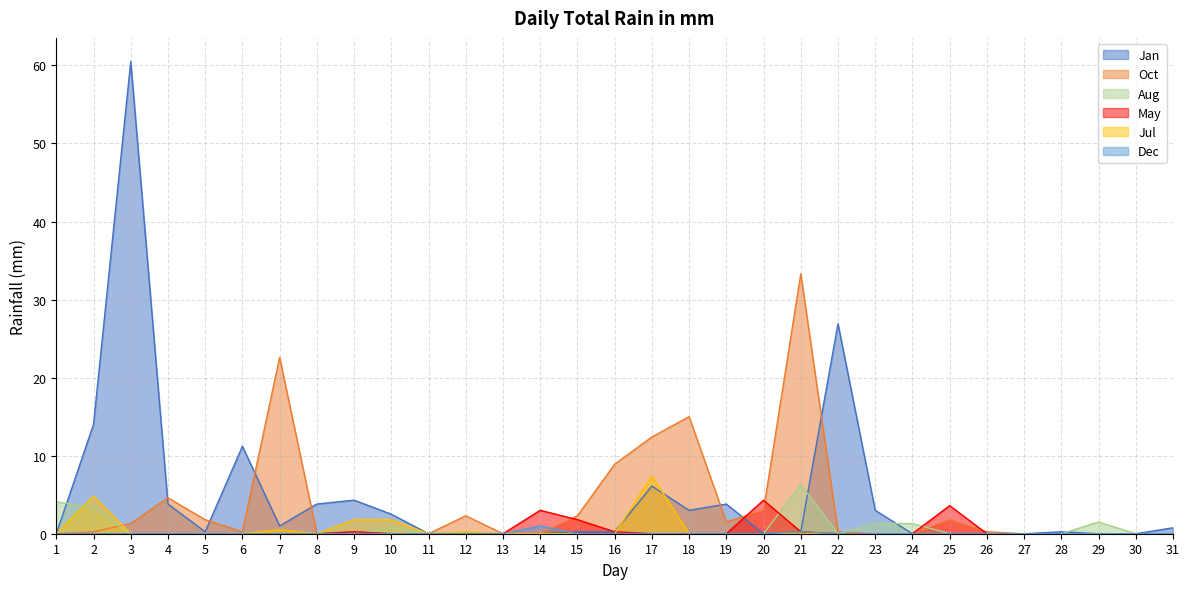

Between 1 and 10, which series saw the biggest shift?

Aug